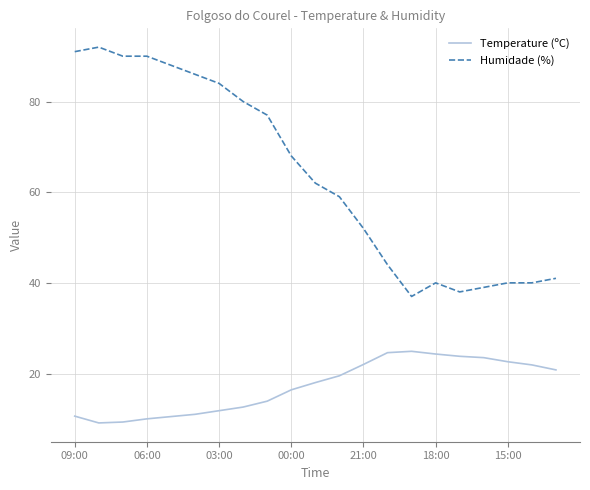

List the series in order of their peak value, lowest first.

Temperature (ºC), Humidade (%)